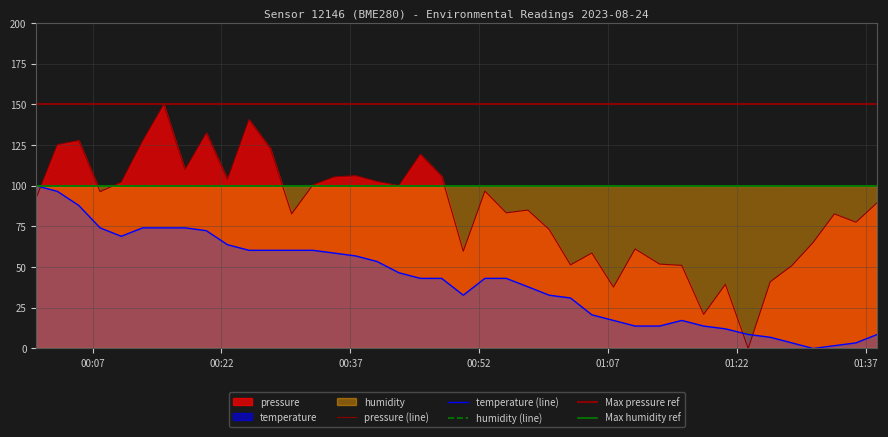

Reading right to left, list all the values displayed in this chart.

pressure: 89.6	77.6	82.7	65.2	50.9	41.0	0.0	39.5	21.0	51.1	51.9	61.2	37.7	58.7	51.4	73.1	85.1	83.4	96.7	59.8	105.9	119.4	100.1	102.6	106.2	105.4	100.5	82.7	123.0	140.7	103.8	132.4	109.8	150.0	127.4	102.2	96.4	127.8	125.3	92.7
temperature: 8.6	3.4	1.7	0.0	3.4	6.9	8.6	12.1	13.8	17.2	13.8	13.8	17.2	20.7	31.0	32.8	37.9	43.1	43.1	32.8	43.1	43.1	46.6	53.4	56.9	58.6	60.3	60.3	60.3	60.3	63.8	72.4	74.1	74.1	74.1	69.0	74.1	87.9	96.6	100.0